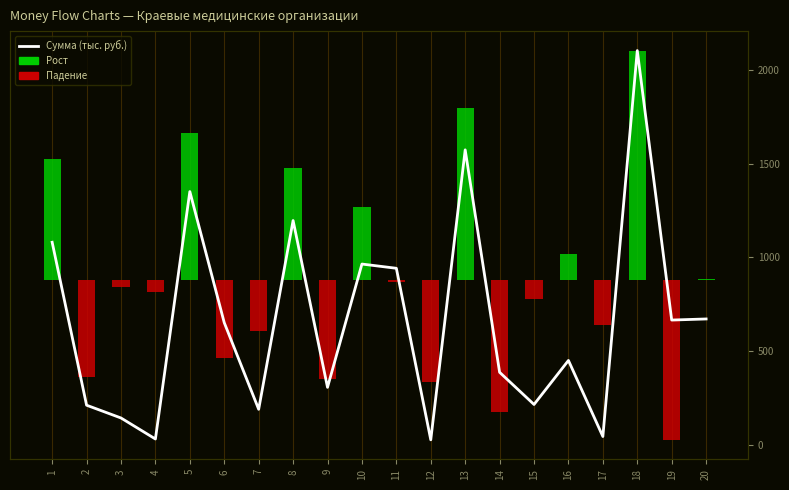

What is the average value?

661.4